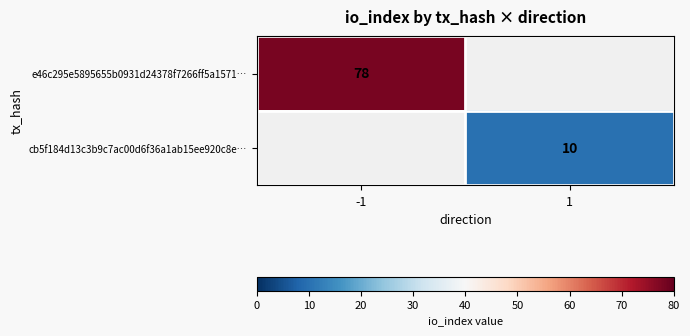

At how many categories does at least one series exceed 62?

1